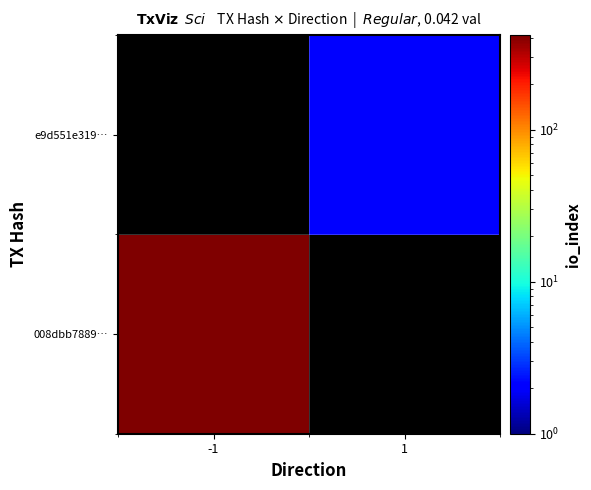

What is the greatest value displayed?

419.0